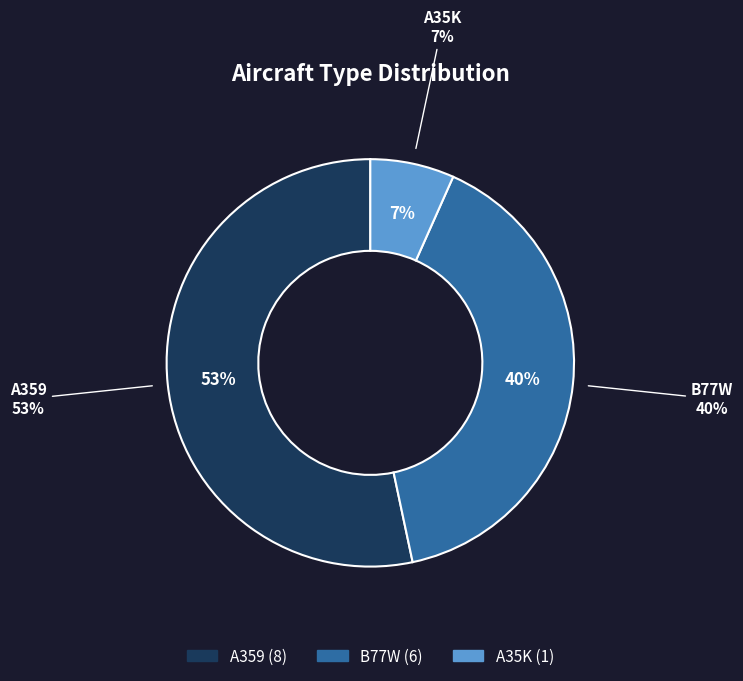

Is it true that A35K is 1% of the pie?

False